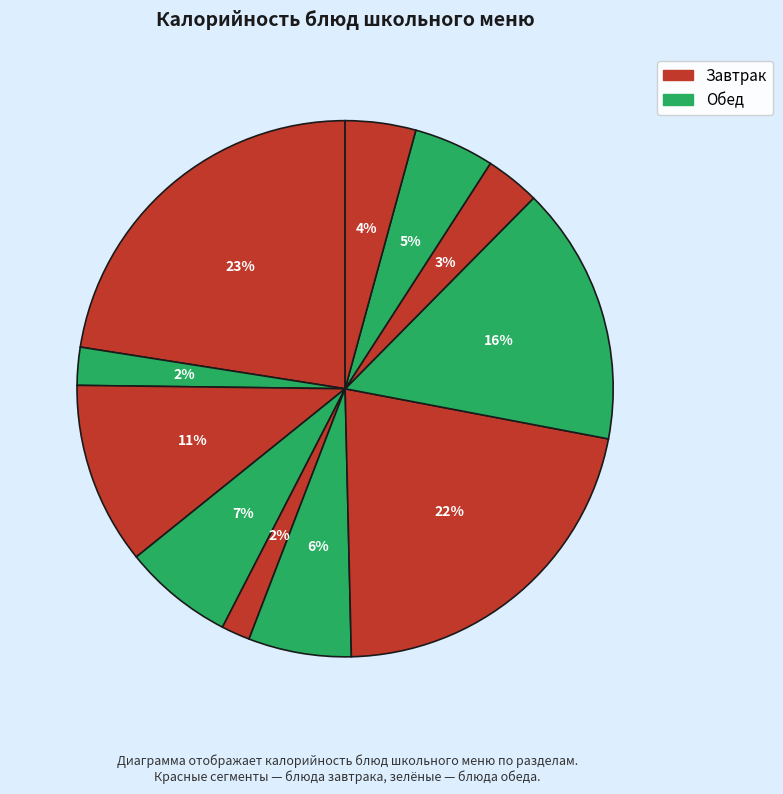

How many slices are in this pie chart?

11